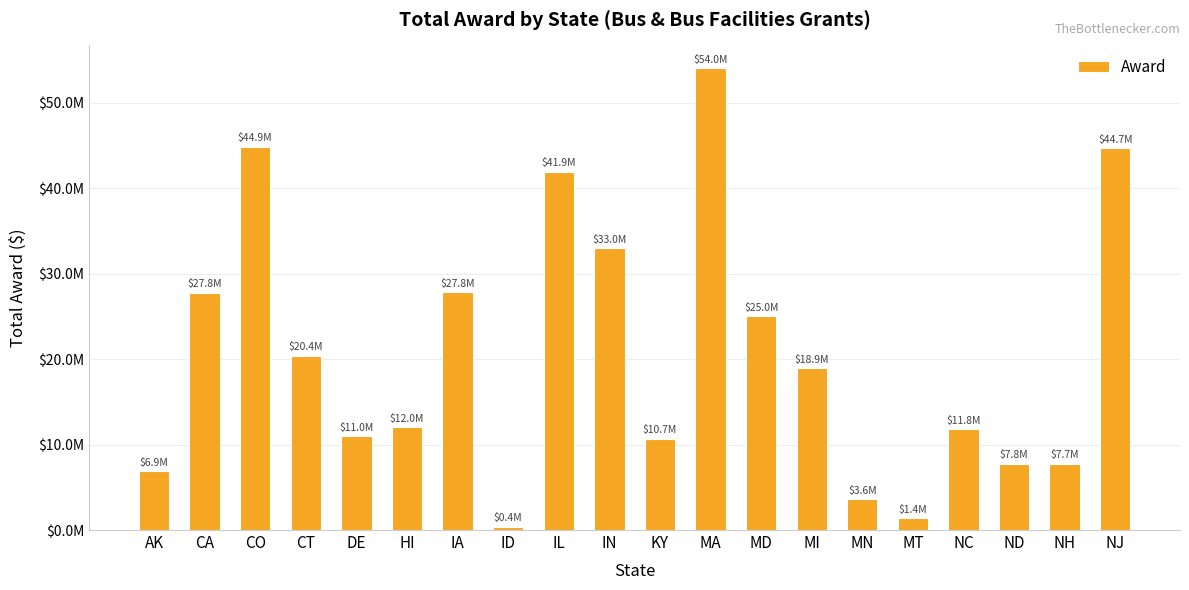

Reading left to right, transcribe all the data shown in this chart.

6873350	27775564	44869891	20394000	11000000	12000000	27844561	384000	41912880	33000000	10676624	54000000	25000000	18912404	3607642	1375920	11787275	7768742	7736284	44677500